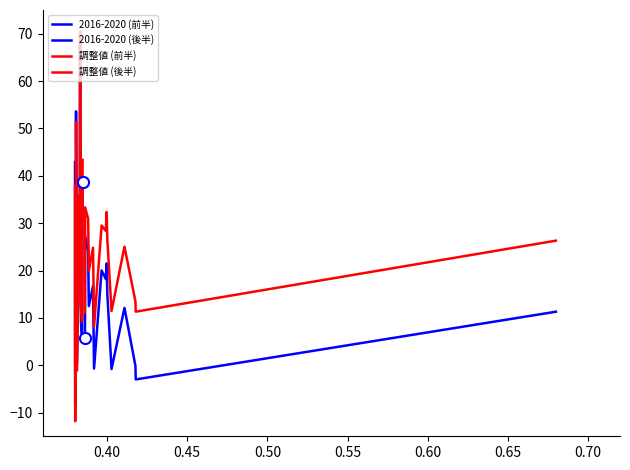

True or false: 調整値 (前半) and 2016-2020 (後半) intersect in this chart.

True